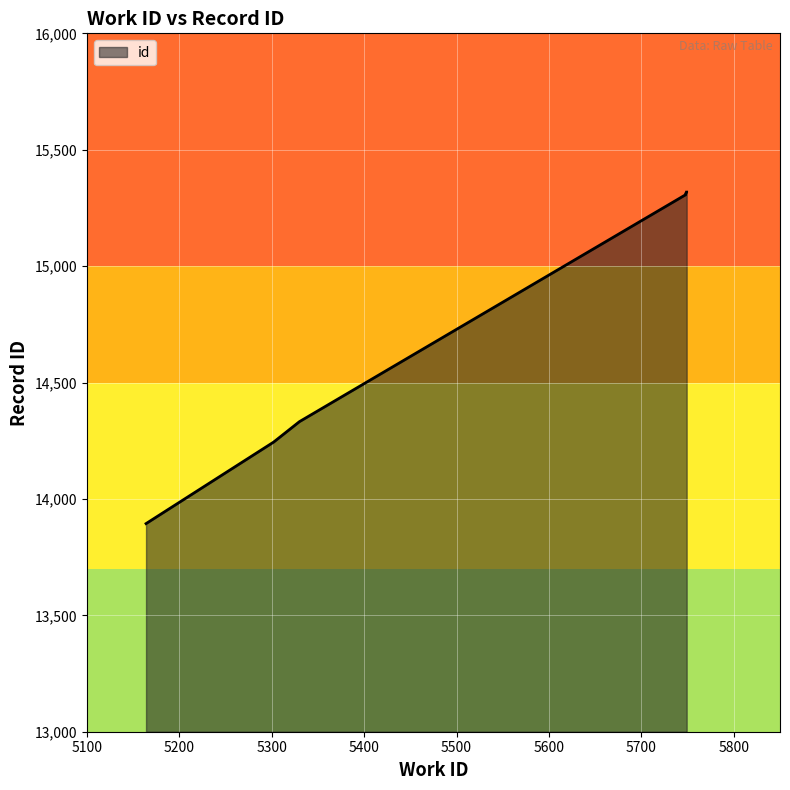

What is the approximate value at 5164, to the nearest 100?

13900